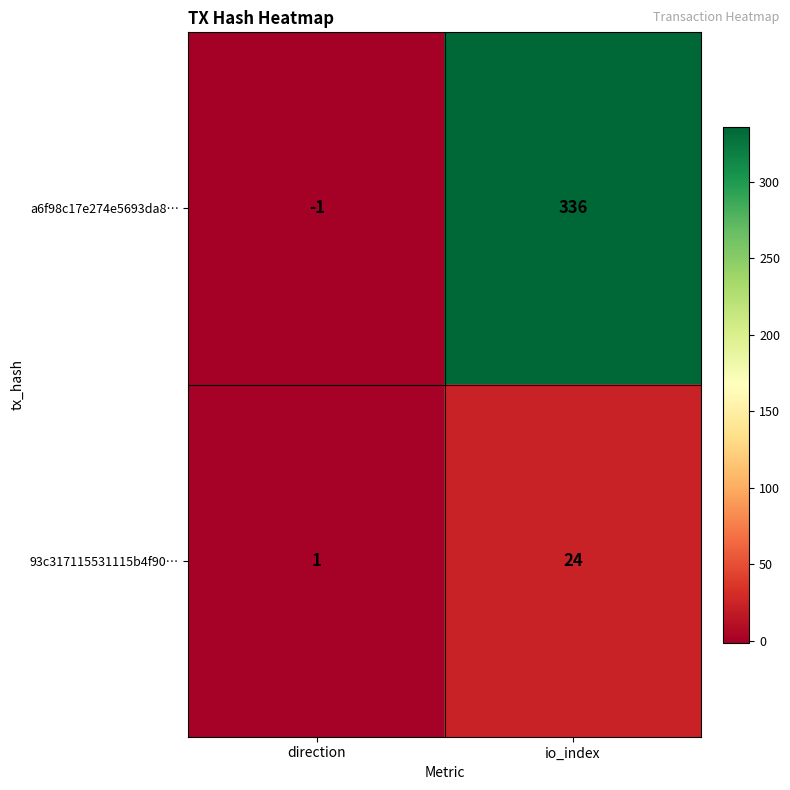

The a6f98c17e274e5693da8… series shows -1 at direction. True or false?

True